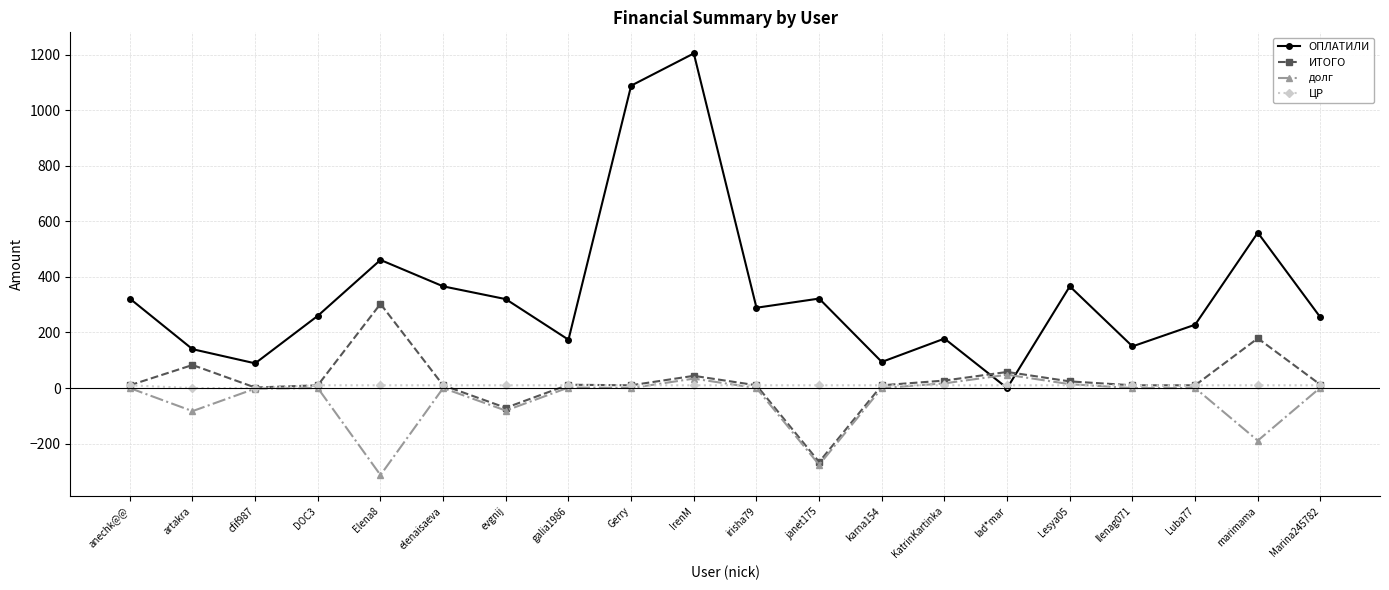

Is it true that ИТОГО equals -266 at janet175?

True